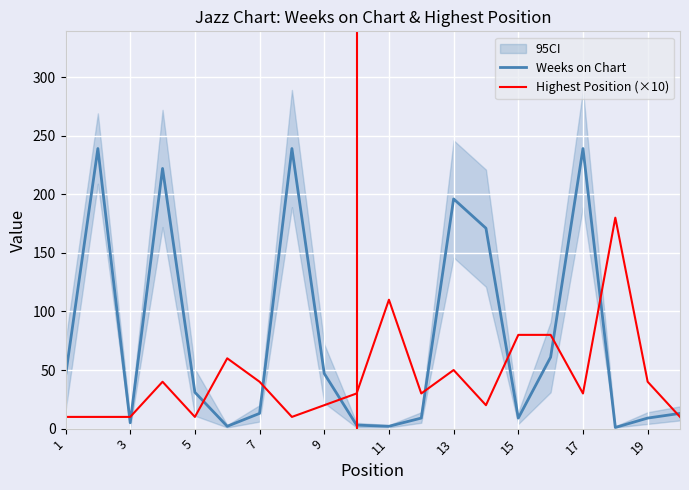

What is the difference between the second highest and minimum values in the Weeks on Chart series?

238